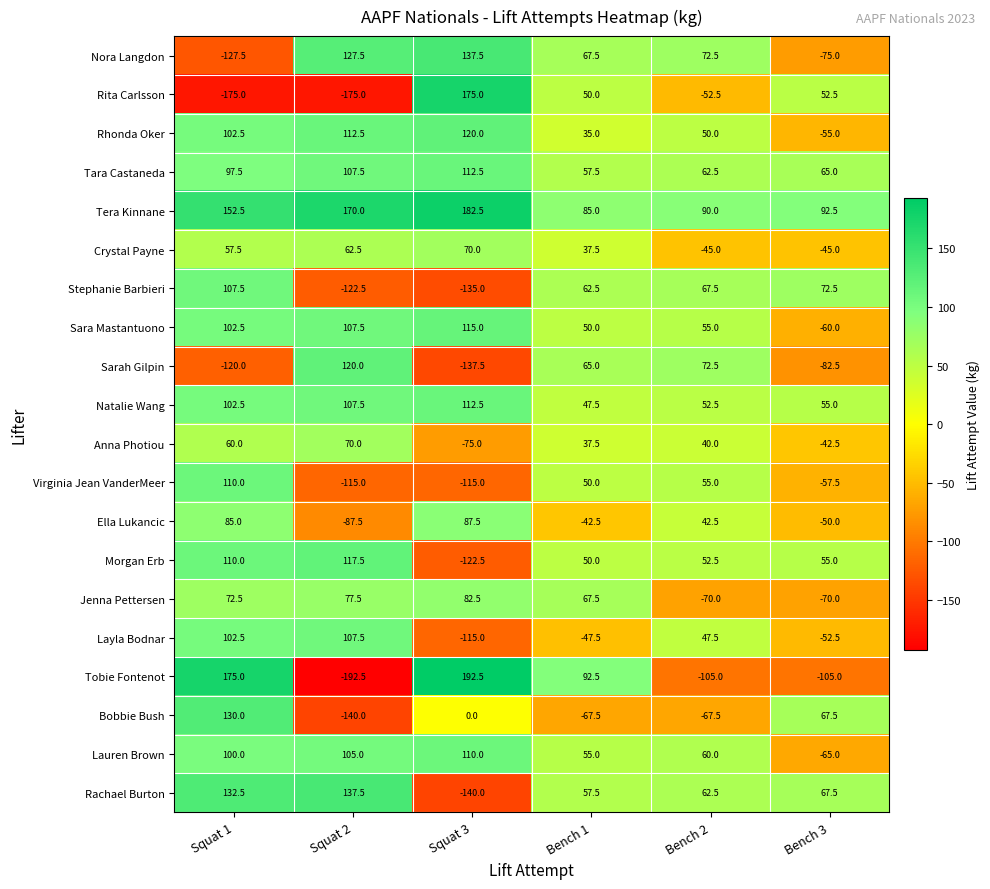

The value of Sara Mastantuono at Squat 2 is 107.5. True or false?

True